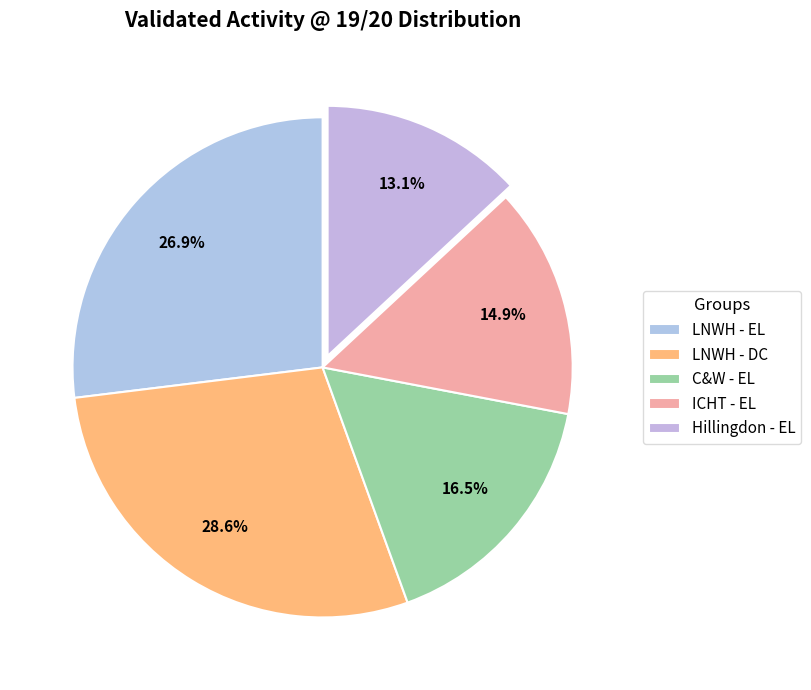

Does any single category account for the majority?

No